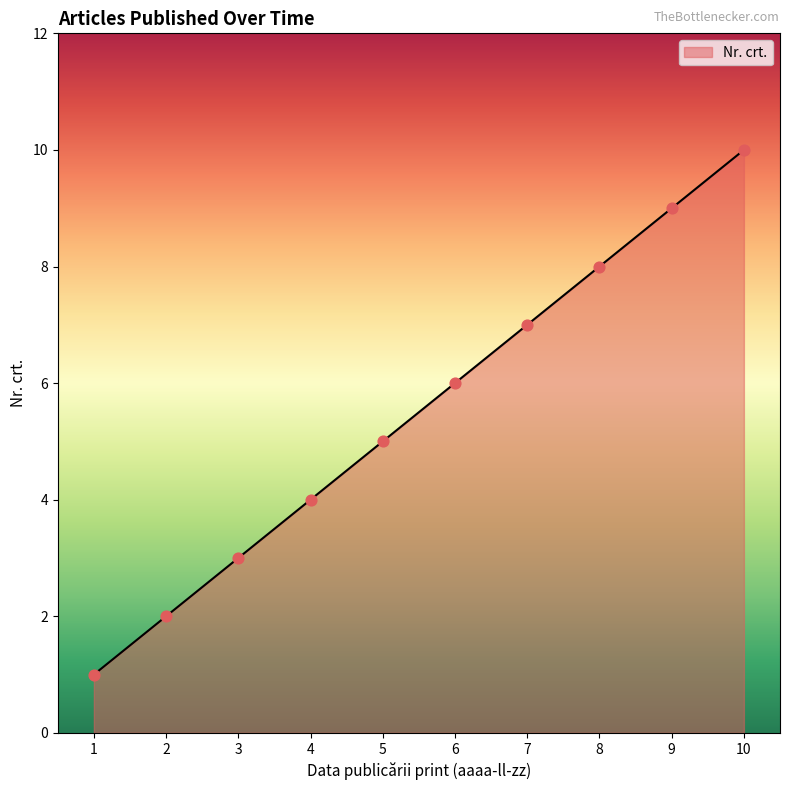

What is the ratio of the value at 3 to the value at 1?

3.0